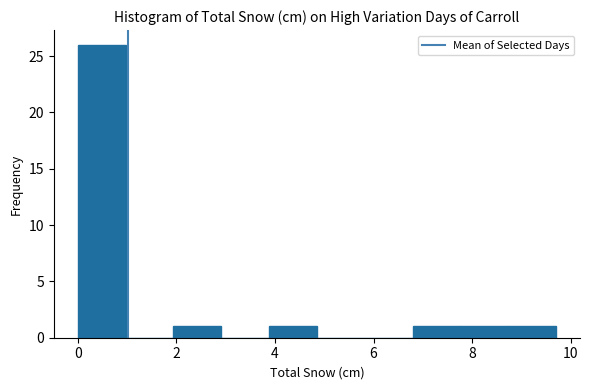

Reading left to right, transcribe this chart: for each bar, give the range it covers on the x-axis and its height. Neither the bar edges nor the heights are printed on the chart, so give them approximately, as read against the axes.

0.0 to 1.0: 26
1.0 to 2.0: 0
2.0 to 3.0: 1
3.0 to 3.8: 0
3.8 to 4.8: 1
4.8 to 5.8: 0
5.8 to 6.8: 0
6.8 to 7.8: 1
7.8 to 8.8: 1
8.8 to 9.8: 1